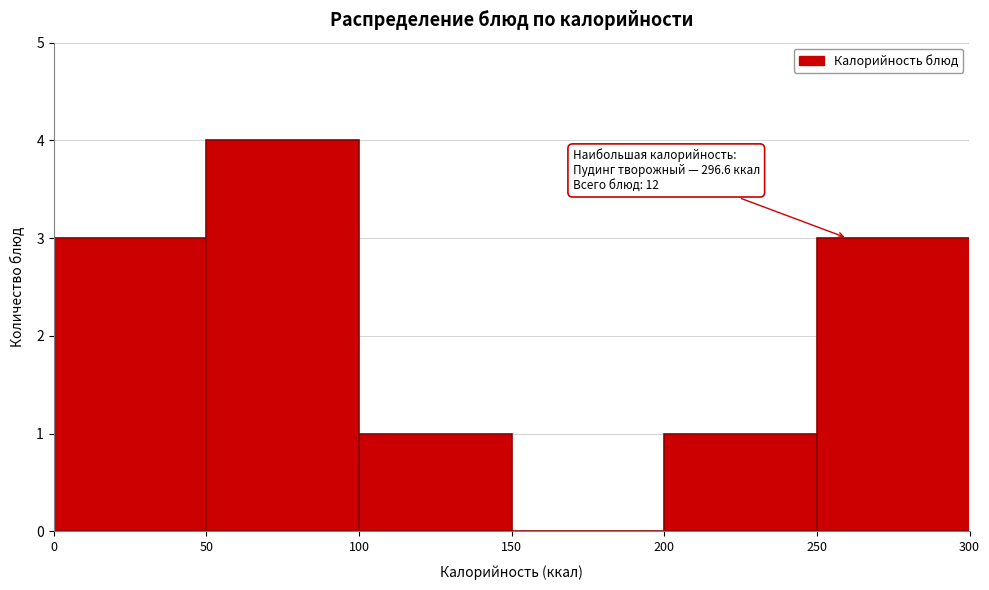

Which range on the x-axis has the tallest bar?

50 to 100